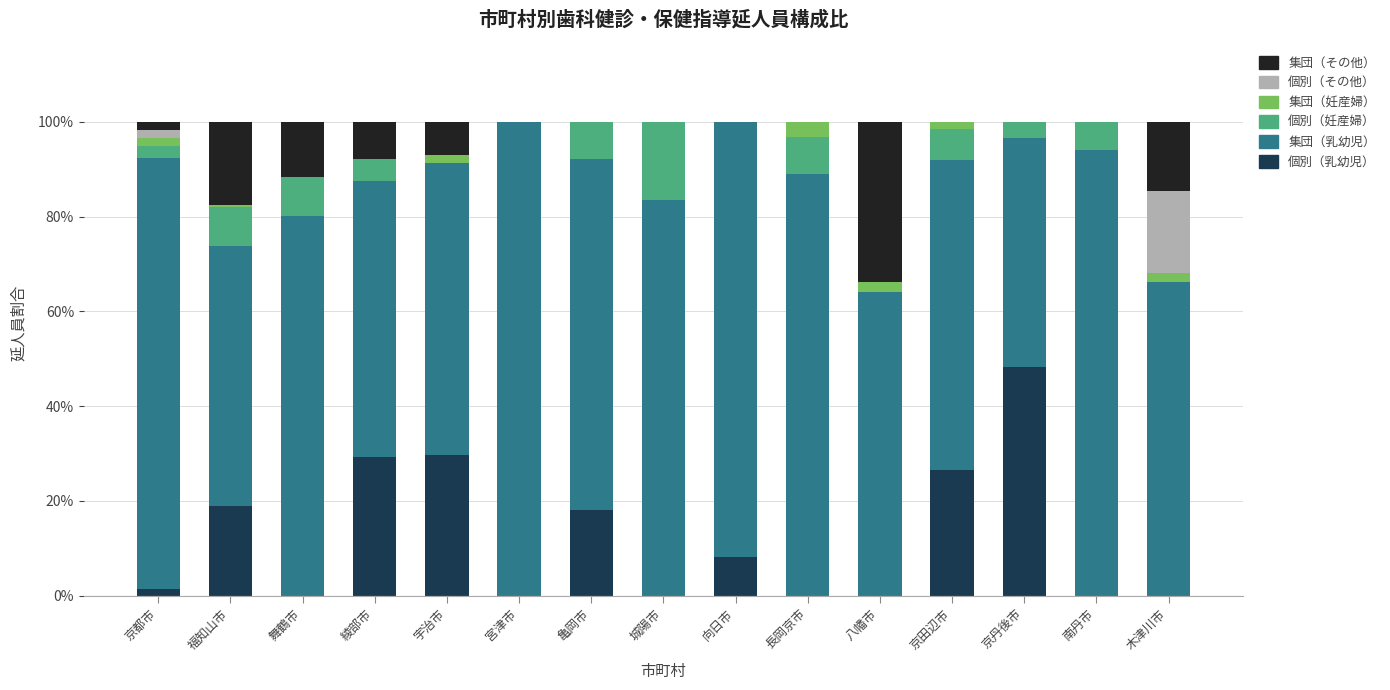

The value of 個別（乳幼児） at 木津川市 is -32.8. True or false?

False